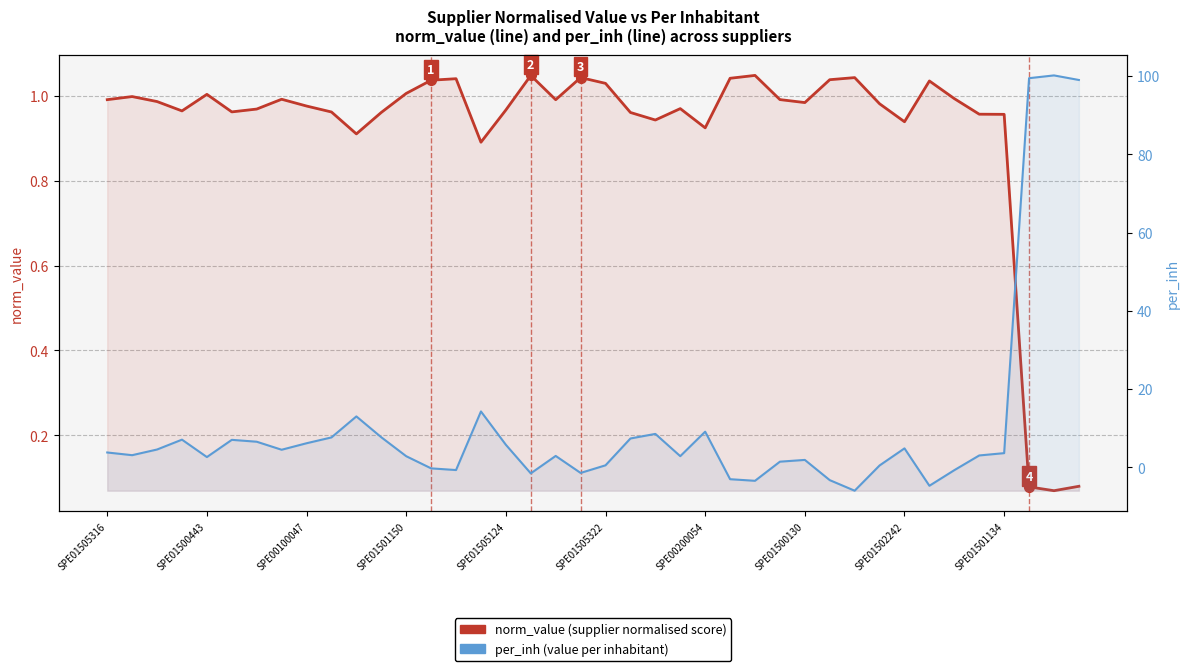

Is it true that norm_value equals 1.0 at SPE01501134?

True